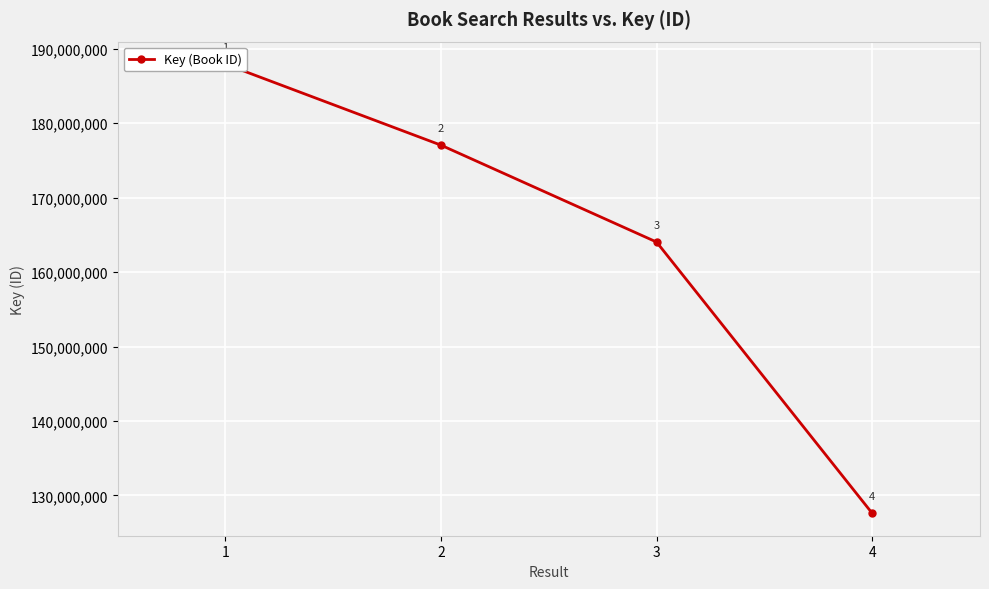

Where does the data first go above 177055682?

1